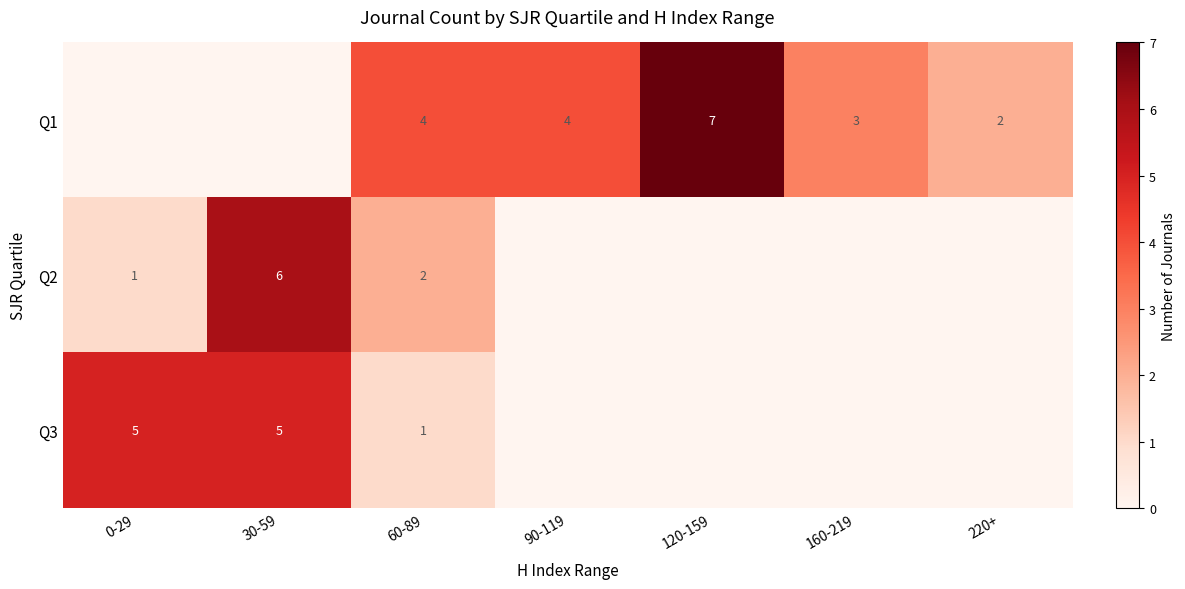

Is it true that Q1 equals 7 at 120-159?

True